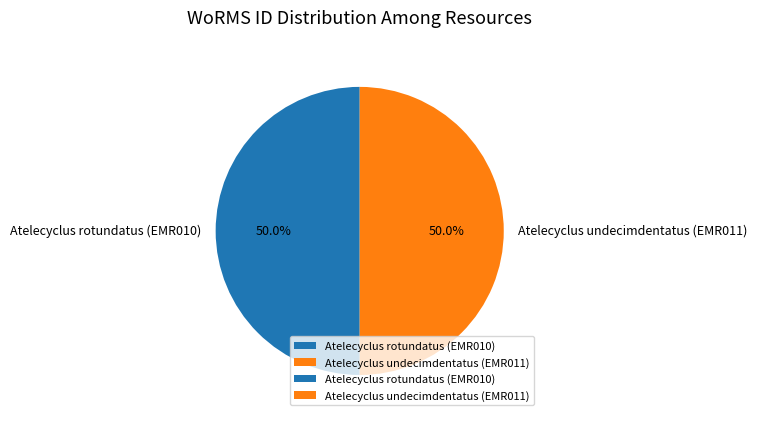

Approximately how many times larger is the value at Atelecyclus undecimdentatus (EMR011) compared to Atelecyclus rotundatus (EMR010)?

1.0